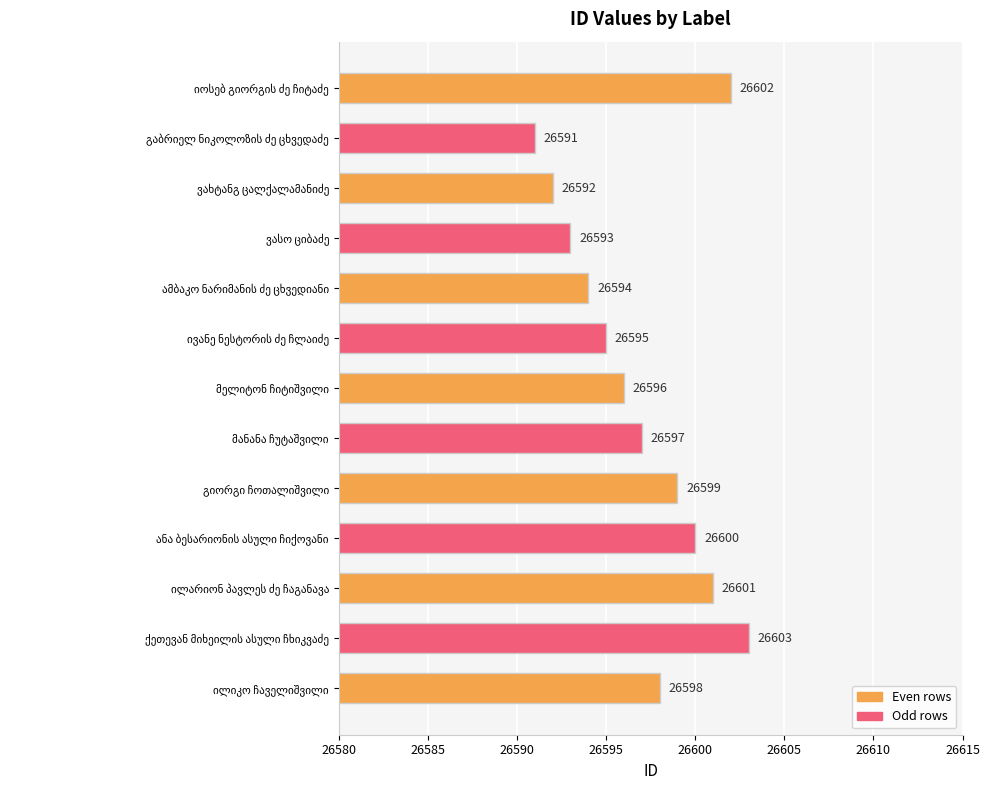

What is the smallest value displayed?

26591